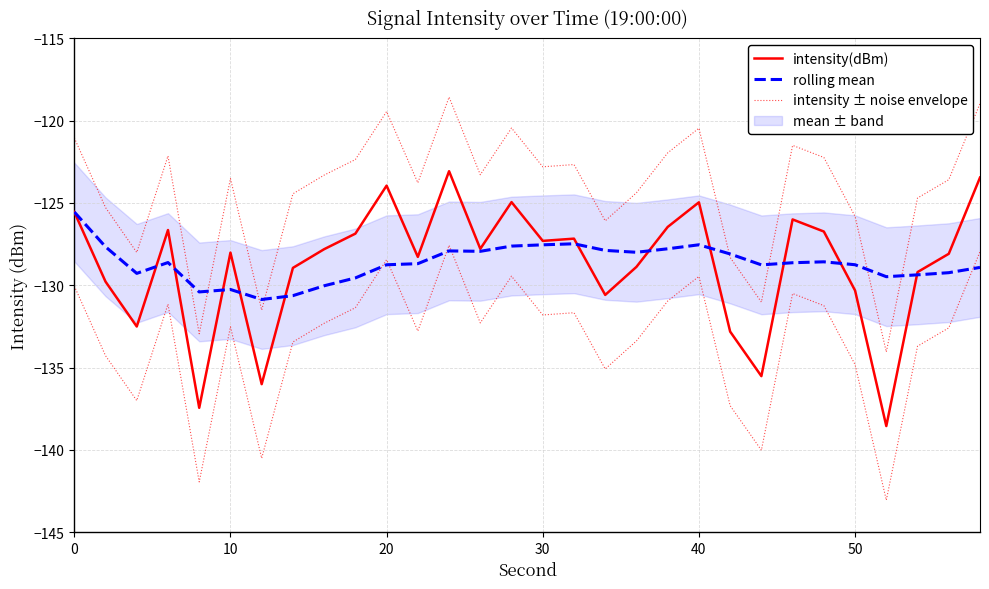

What is the difference between the maximum and minimum values in the rolling mean series?

5.3